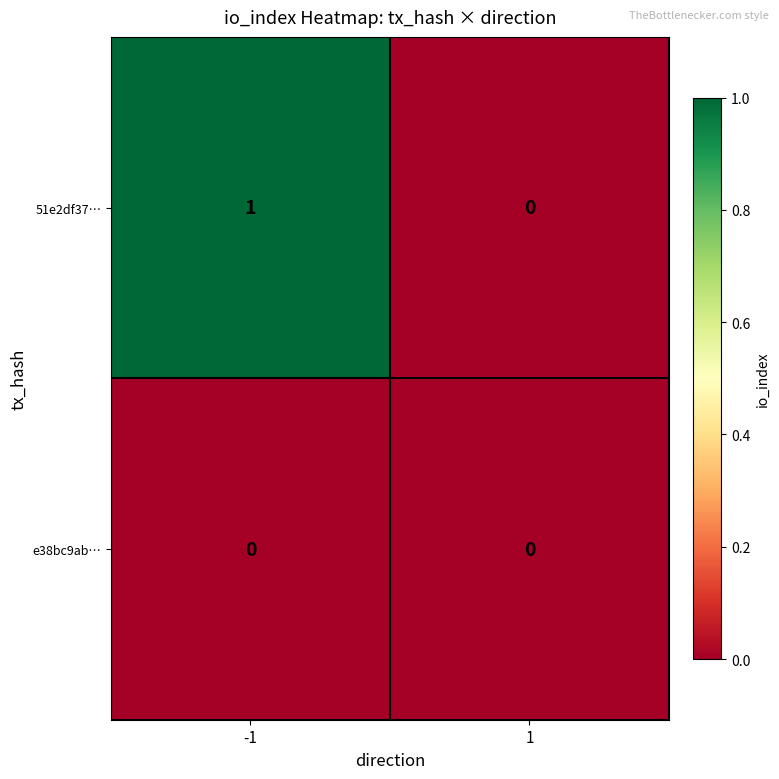

At which category is the sum across all series the highest?

-1